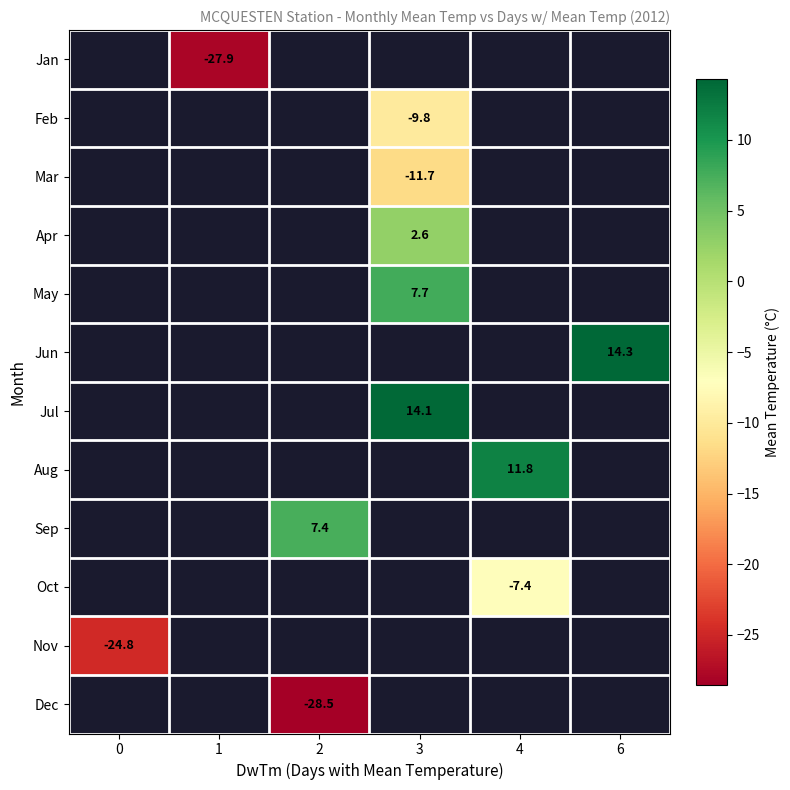

How many data points in row_3 are above 2?

1